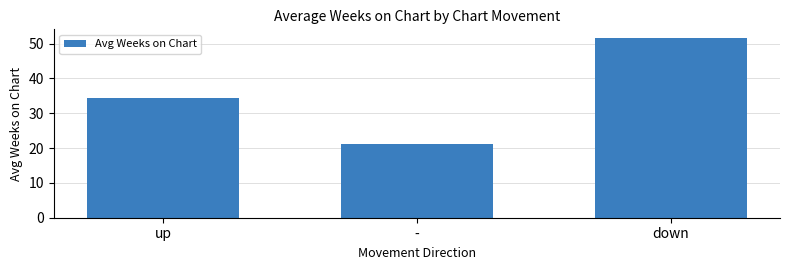

Between down and -, which is larger?

down